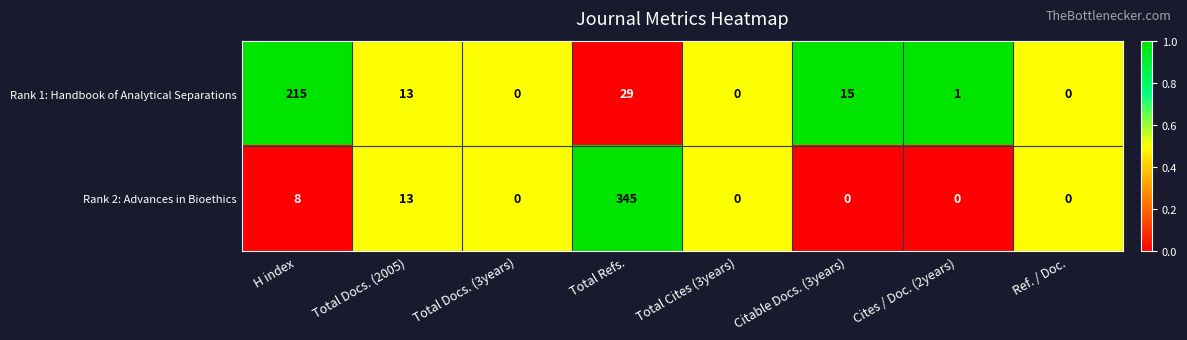

What is the total value across all series at Total Cites (3years)?

0